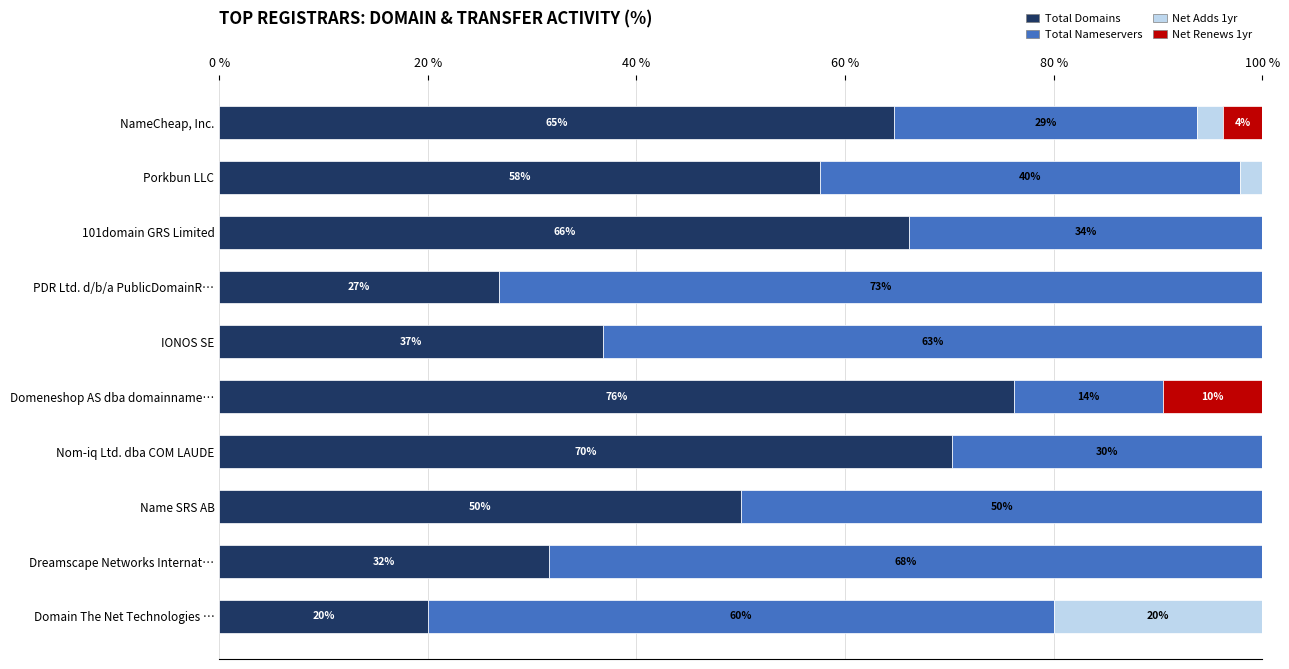

How many series are shown in this chart?

4